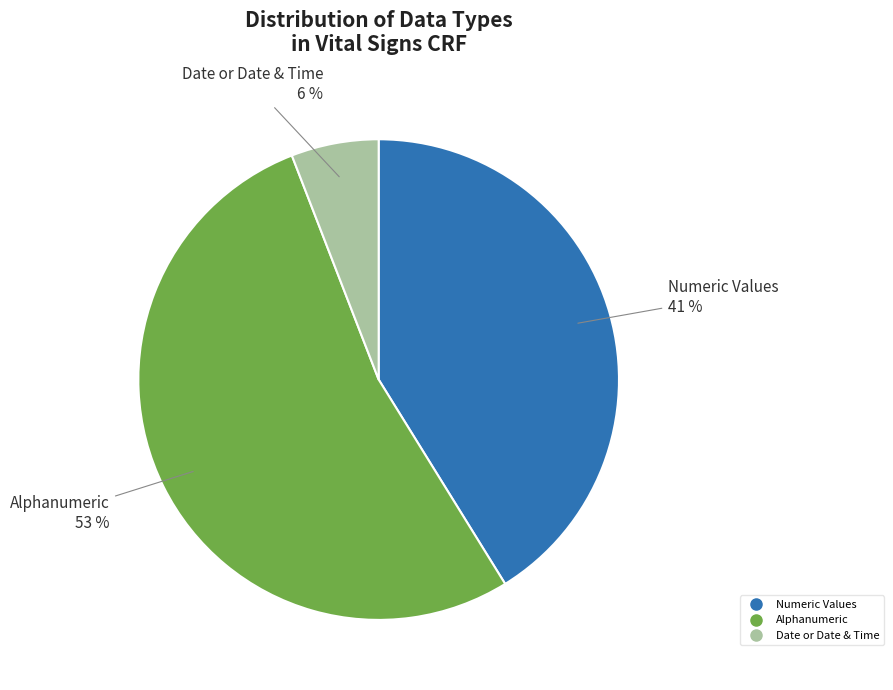

To the nearest percent, what is the difference between the largest and smallest slice percentages?

47%